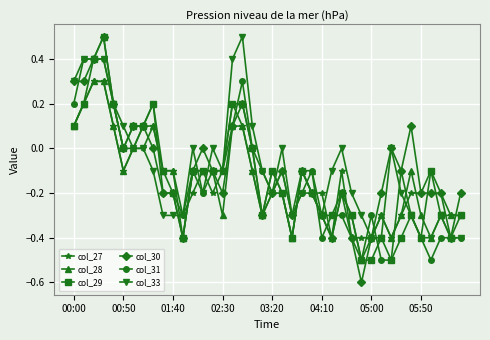

Which series has the largest range (max minus min)?

col_30